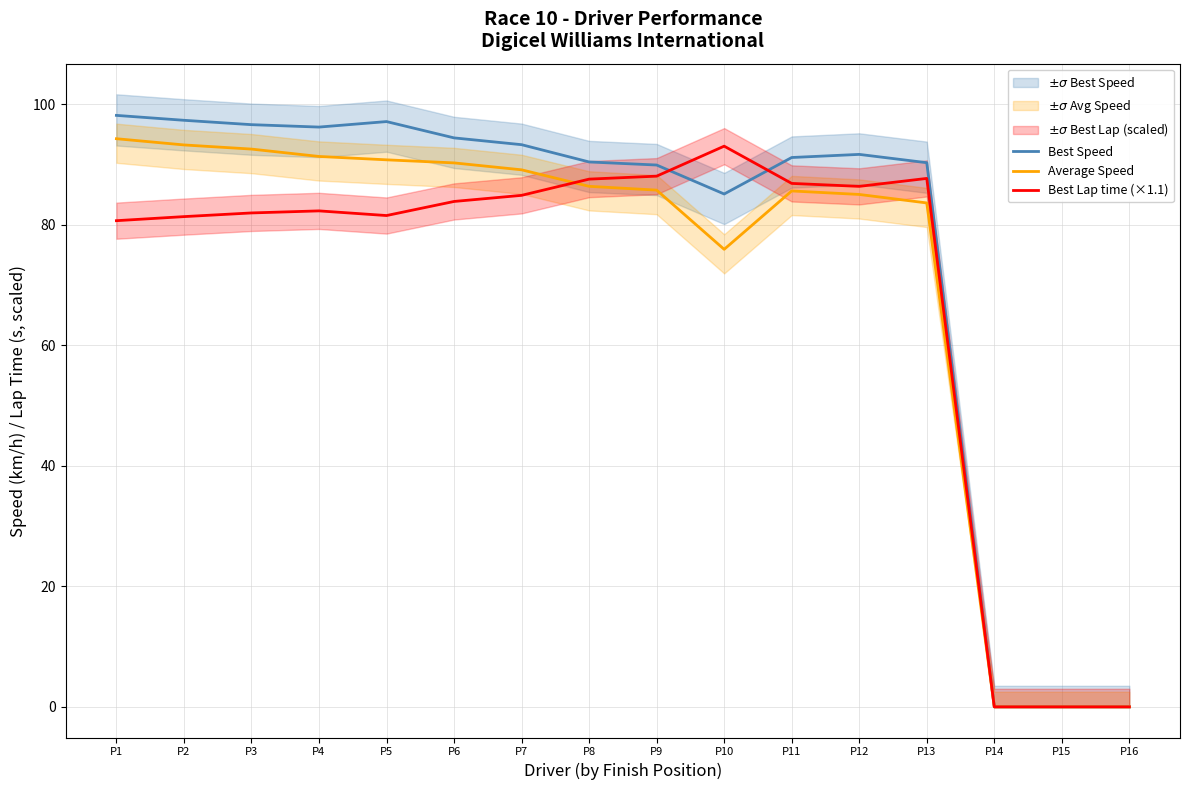

Where do Average Speed and Best Lap time (×1.1) first cross each other?

P7 and P8